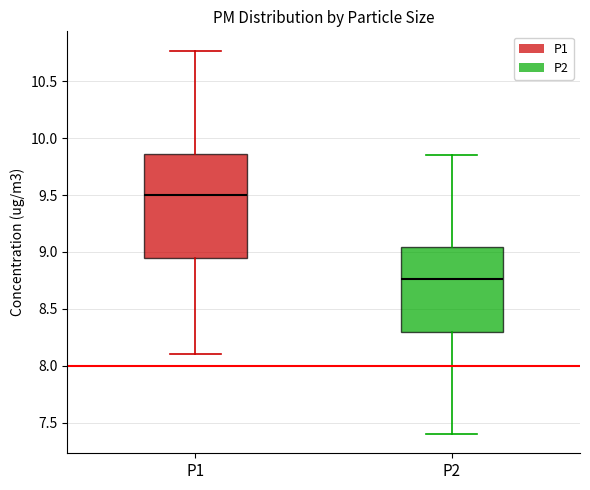

Where does the lower whisker of the box for P2 end on the y-axis? The values are not printed on the chart, so give them approximately, as read against the axis.

7.40